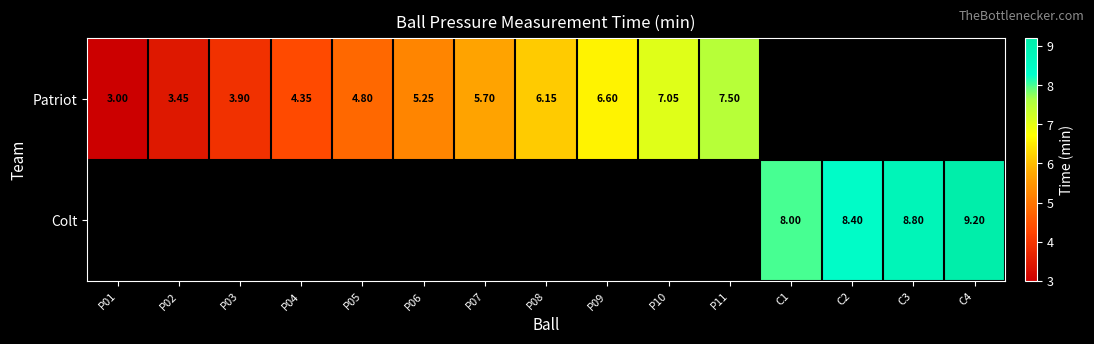

Is the value of Patriot at P07 greater than the value of Colt at C1?

No